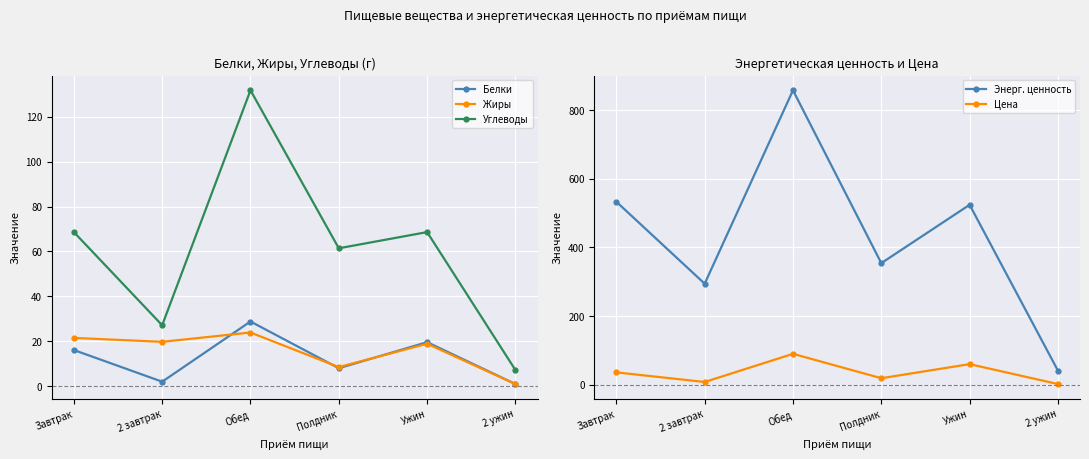

Reading right to left, list all the values displayed in this chart.

Белки: 0.9	19.6	8.0	28.8	2.0	16.1
Жиры: 0.9	18.9	8.5	23.9	19.8	21.5
Углеводы: 7.2	68.6	61.4	131.7	27.1	68.6
Энерг. ценность: 41.1	524.0	354.1	857.5	294.3	532.9
Цена: 2.0	60.0	19.0	90.0	8.0	36.0